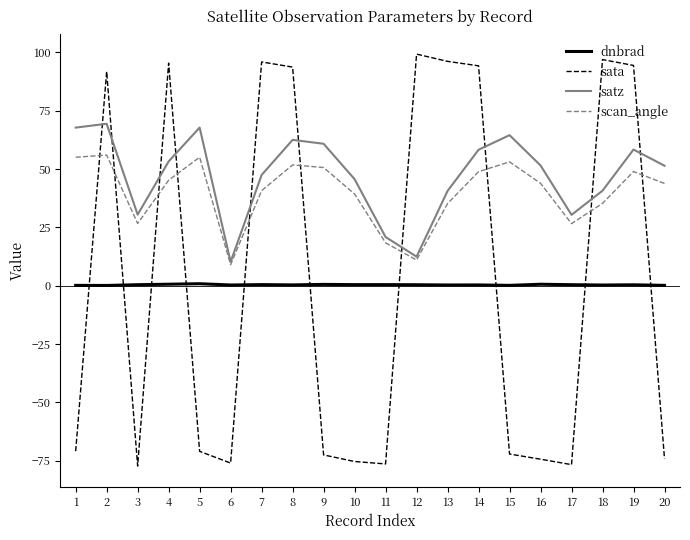

Is the value of satz at 12 greater than the value of scan_angle at 14?

No